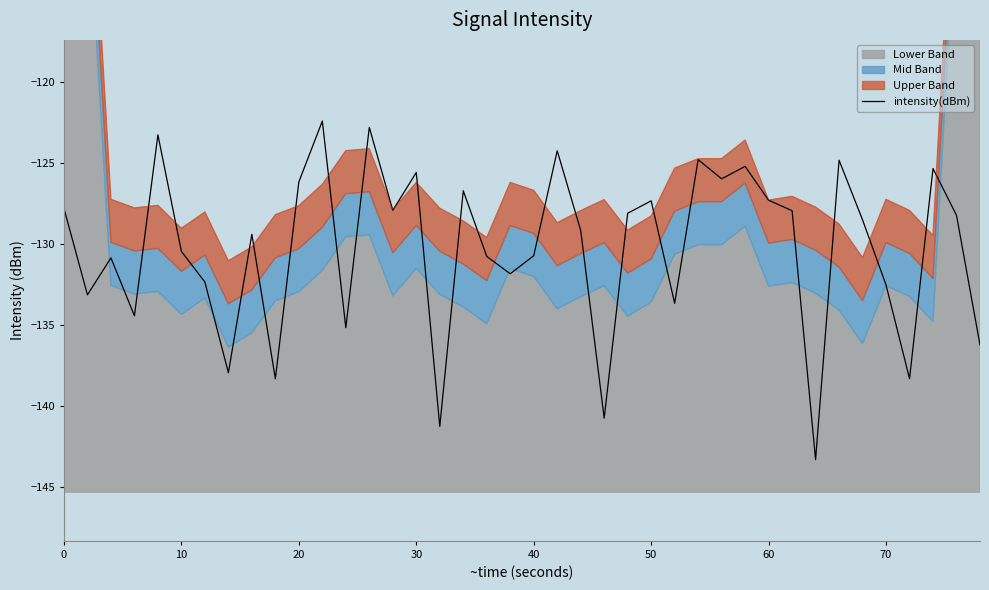

True or false: intensity(dBm) has a value of -60.9 at 20.

False